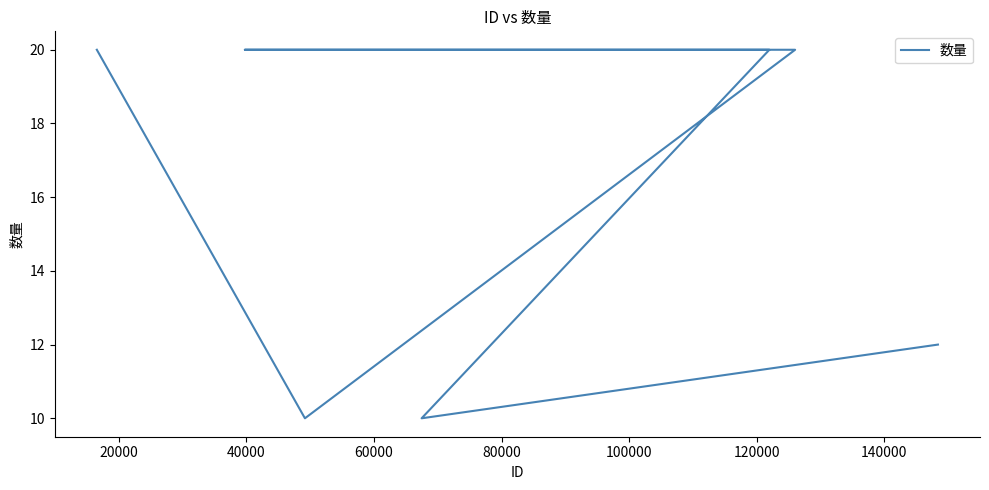

How many distinct data groups are displayed?

1